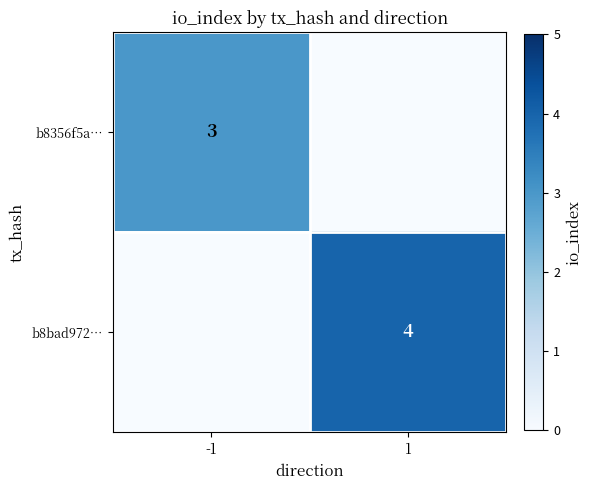

Is it true that b8356f5a… equals 1 at -1?

False